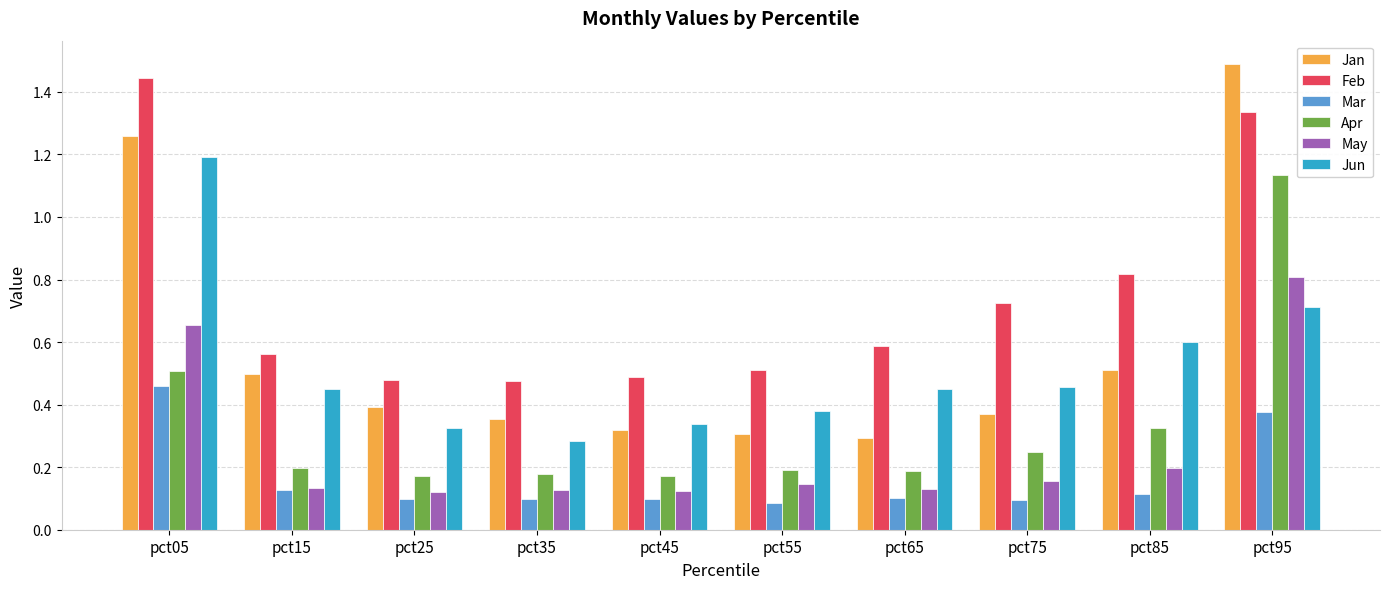

At how many categories does at least one series exceed 0?

10